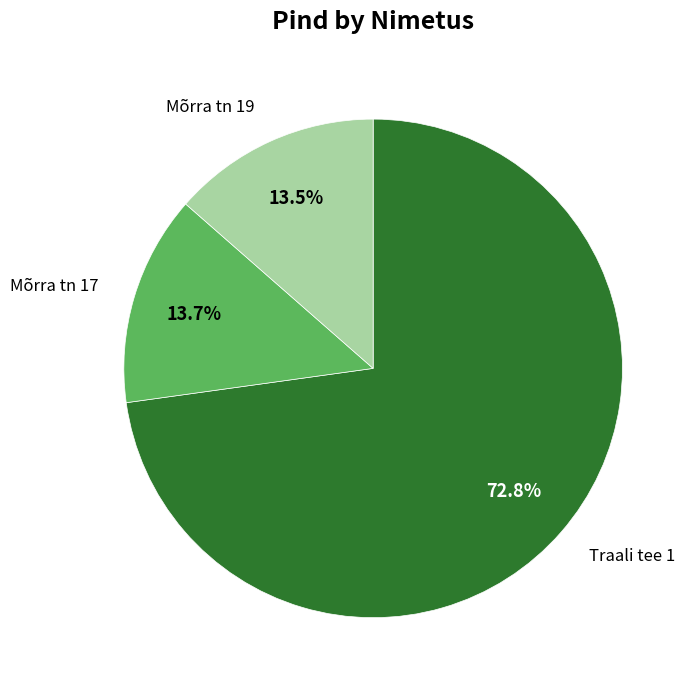

Is Mõrra tn 17 the majority of the pie?

No